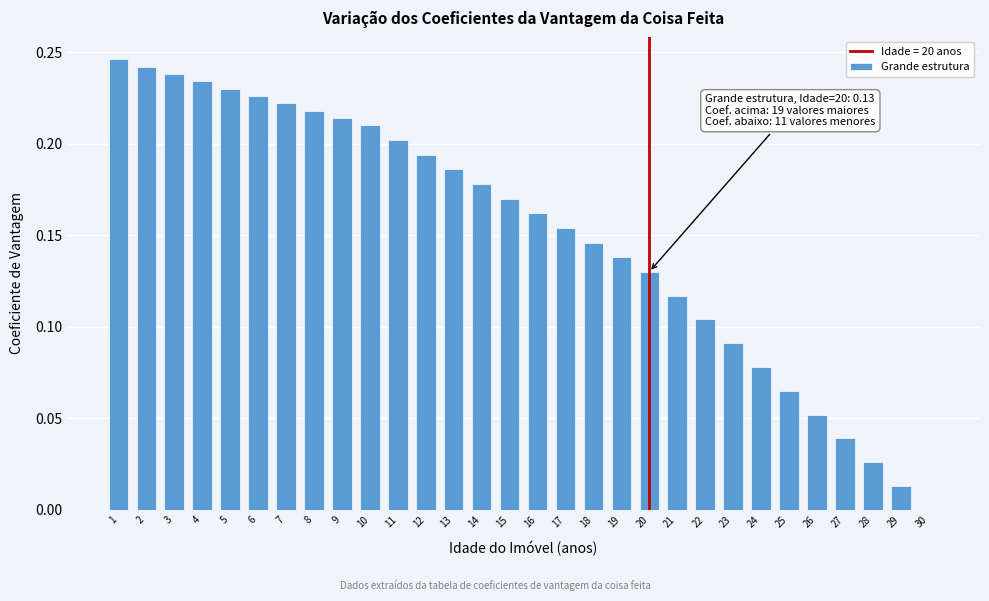

Is it true that the value at 16 is 0.2?

True